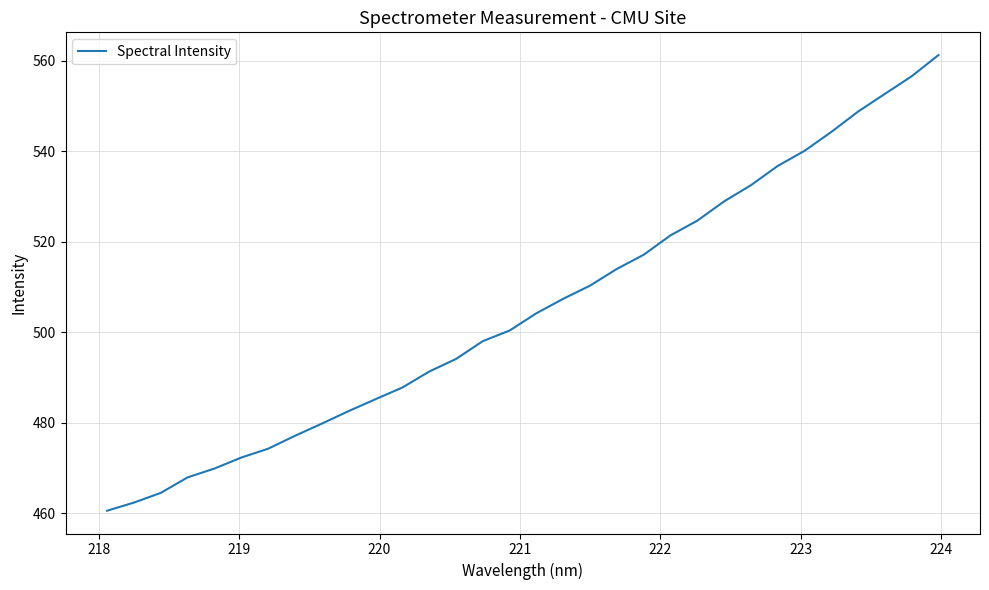

What is the difference between the maximum and minimum values?

100.7